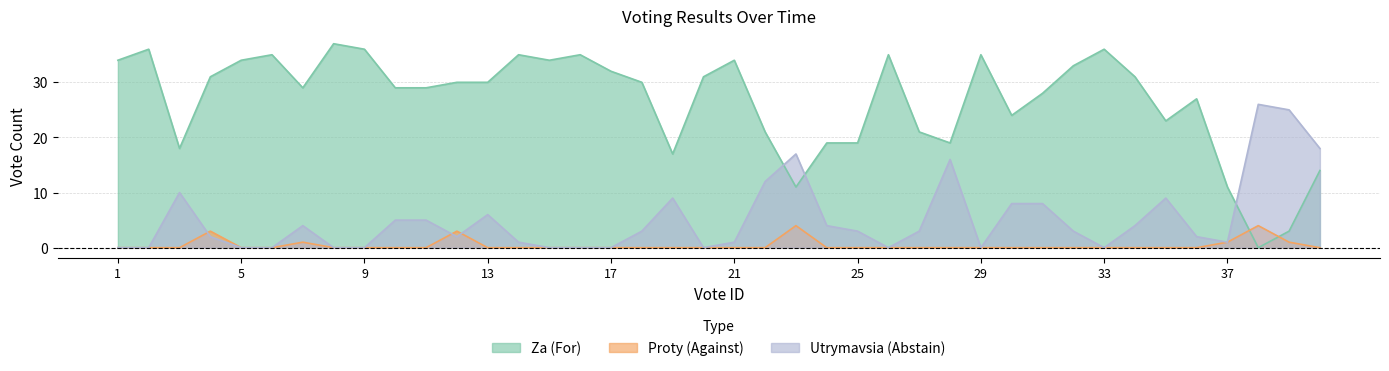

At 22, list the series in order from smallest to largest.

prt, utr, za